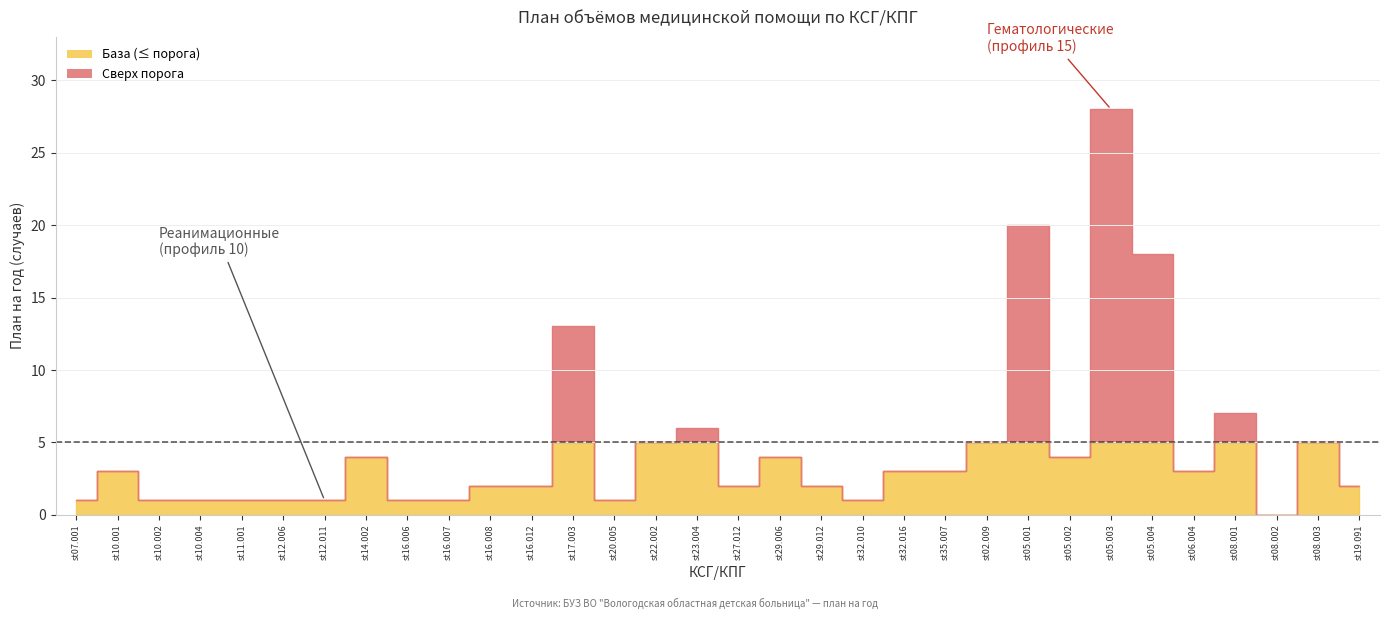

True or false: План на год (выше порога) has a value of 2 at st05.002.

False